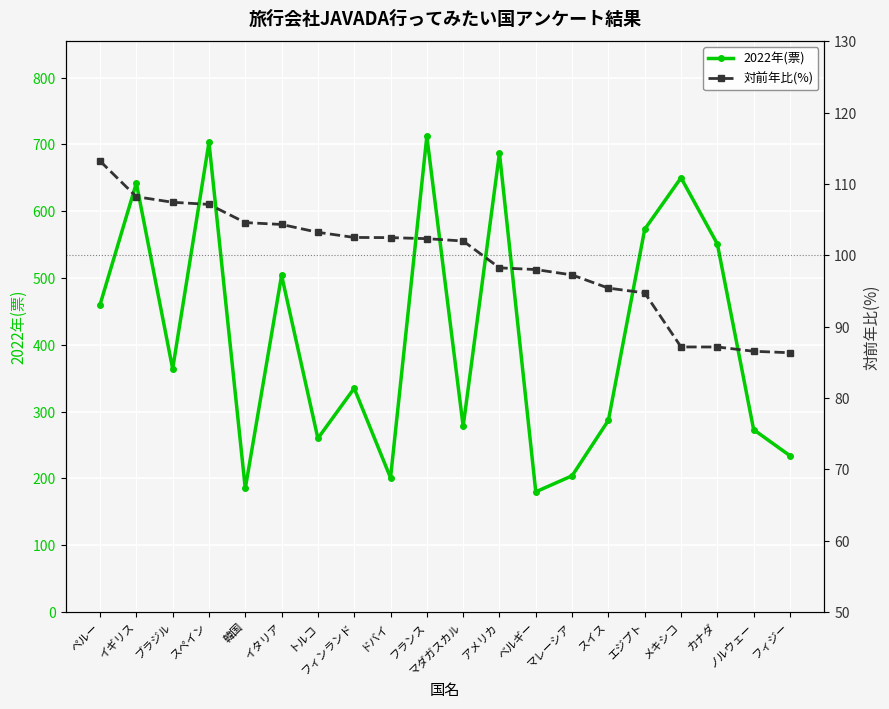

In 2022年(票), how many points are higher than both neighbors (excluding endpoints)?

7